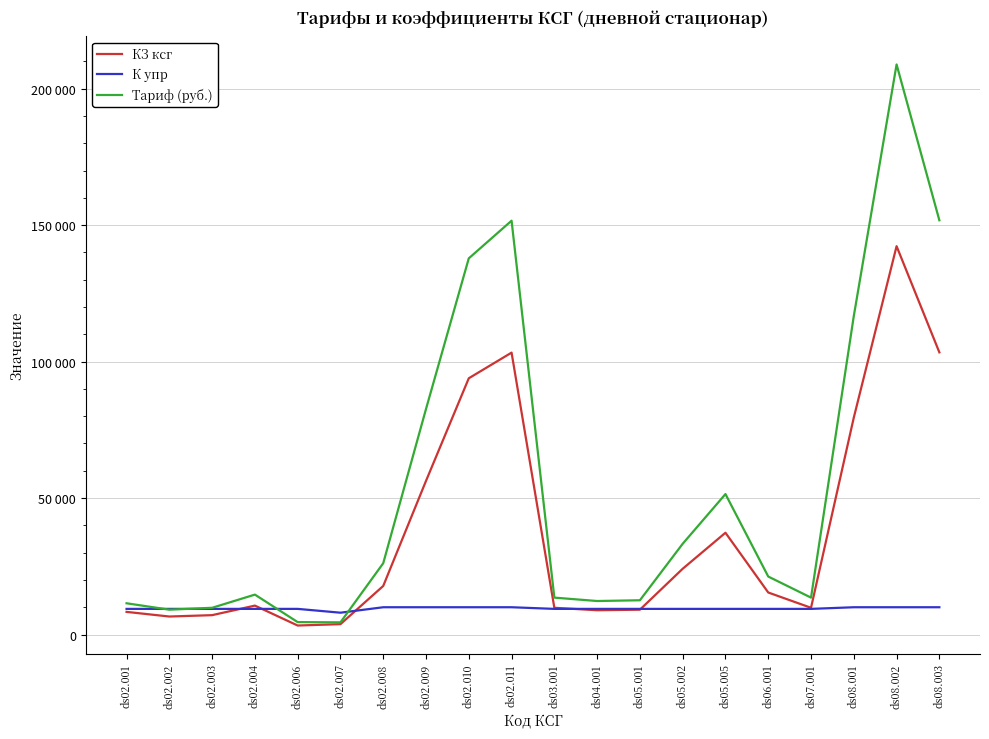

Reading left to right, transcribe all the data shown in this chart.

КЗ ксг: ds02.001=8300.0	ds02.002=6600.0	ds02.003=7100.0	ds02.004=10600.0	ds02.006=3300.0	ds02.007=3800.0	ds02.008=17800.0	ds02.009=56300.0	ds02.010=93900.0	ds02.011=103300.0	ds03.001=9800.0	ds04.001=8900.0	ds05.001=9100.0	ds05.002=24100.0	ds05.005=37300.0	ds06.001=15400.0	ds07.001=9800.0	ds08.001=79500.0	ds08.002=142300.0	ds08.003=103400.0
К упр: ds02.001=9400.0	ds02.002=9400.0	ds02.003=9400.0	ds02.004=9400.0	ds02.006=9400.0	ds02.007=8000.0	ds02.008=10000.0	ds02.009=10000.0	ds02.010=10000.0	ds02.011=10000.0	ds03.001=9400.0	ds04.001=9400.0	ds05.001=9400.0	ds05.002=9400.0	ds05.005=9400.0	ds06.001=9400.0	ds07.001=9400.0	ds08.001=10000.0	ds08.002=10000.0	ds08.003=10000.0
Тариф (руб.): ds02.001=11453.3	ds02.002=9107.5	ds02.003=9797.4	ds02.004=14627.1	ds02.006=4553.7	ds02.007=4462.7	ds02.008=26130.3	ds02.009=82648.2	ds02.010=137844.8	ds02.011=151644.0	ds03.001=13523.2	ds04.001=12281.2	ds05.001=12557.2	ds05.002=33256.0	ds05.005=51470.9	ds06.001=21250.7	ds07.001=13523.2	ds08.001=116705.7	ds08.002=208895.8	ds08.003=151790.8